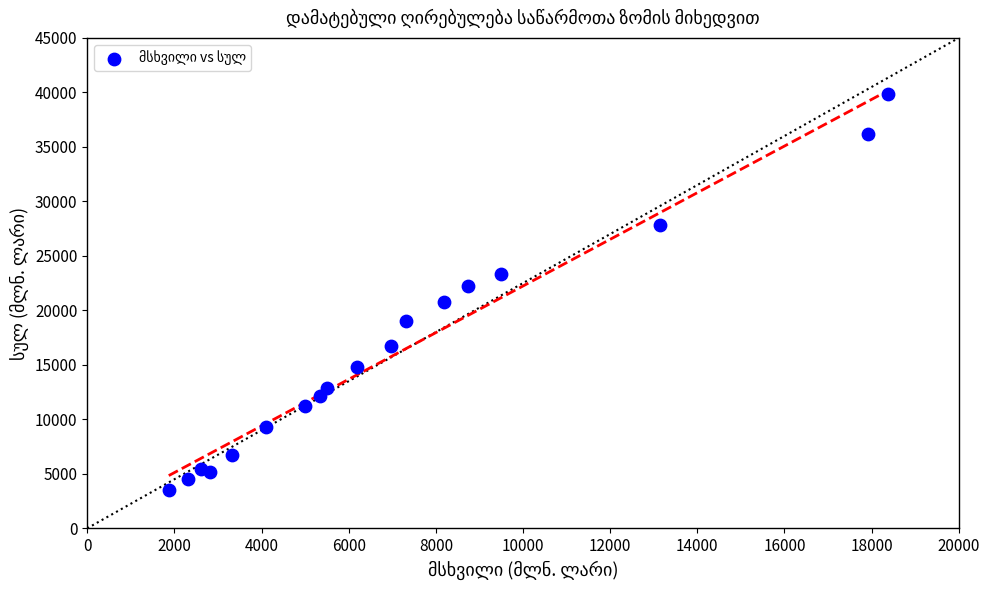

What is the range of X values (max minus min)?

16494.2